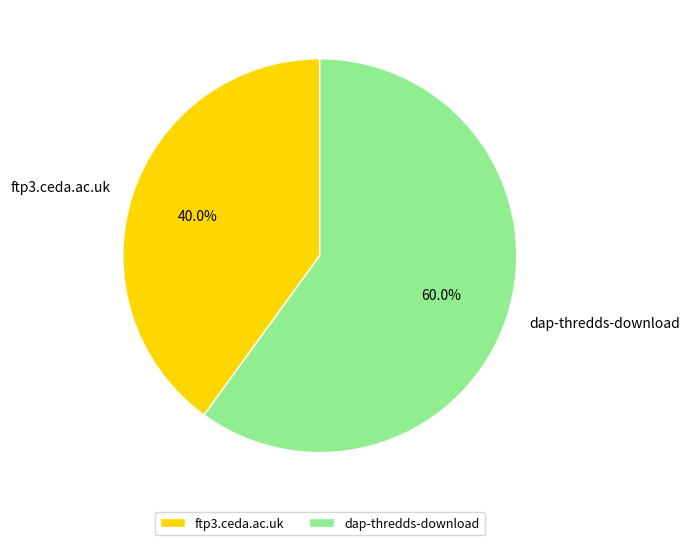

Which slice is the largest?

dap-thredds-download